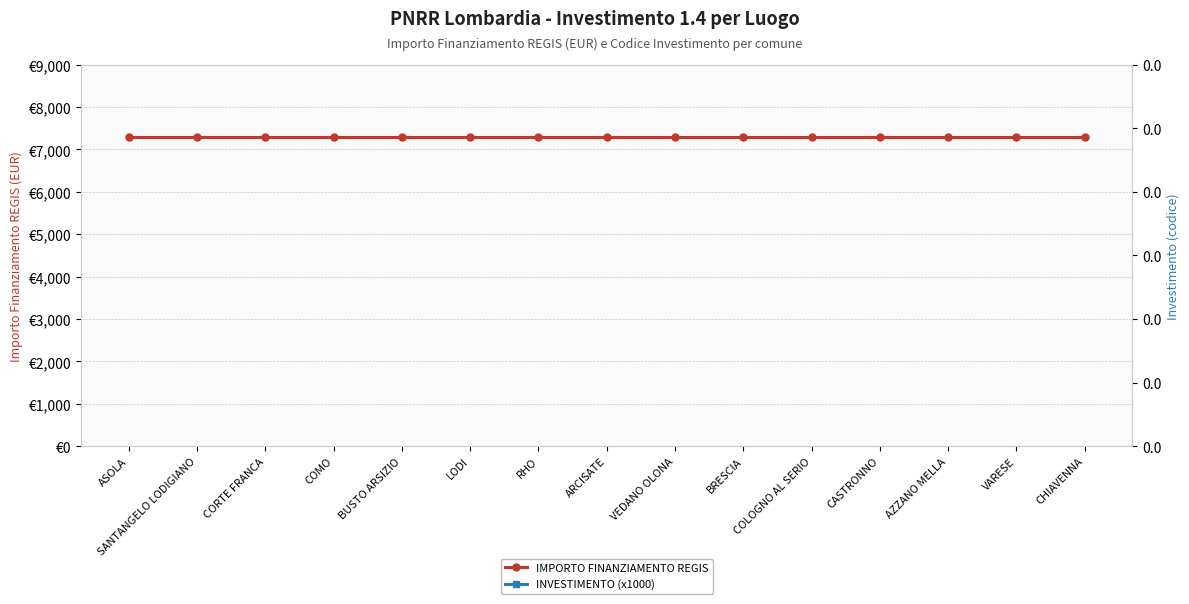

Rank the series by their maximum value, from lowest to highest.

INVESTIMENTO (x1000), IMPORTO FINANZIAMENTO REGIS